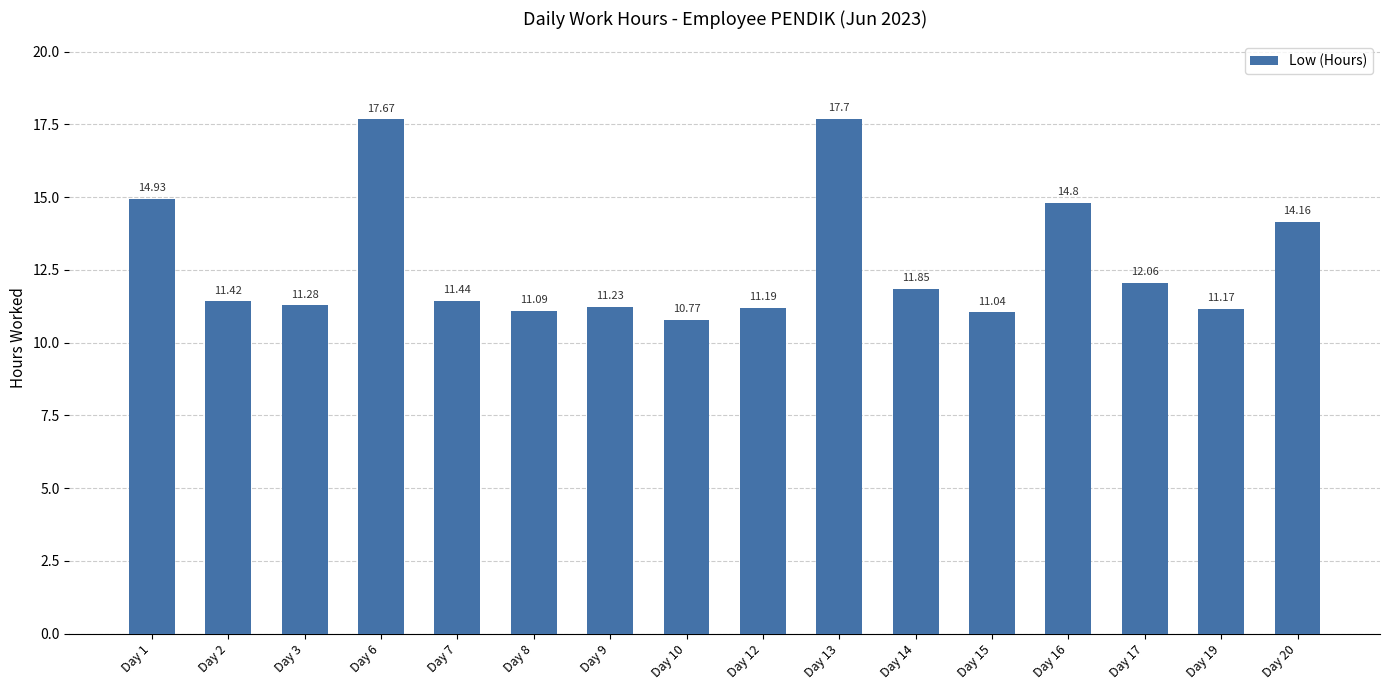

What is the ratio of the value at Day 17 to the value at Day 9?

1.1